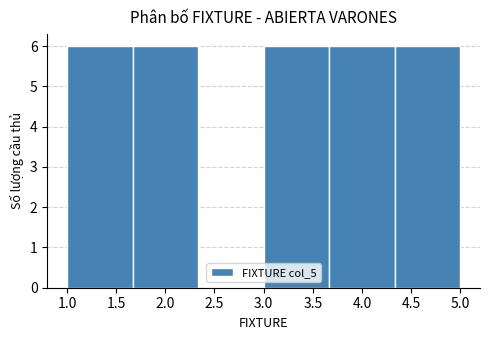

Reading left to right, list every bar in this chart as the range it spans on the x-axis followed by its height. Neither the bar edges nor the heights are printed on the chart, so give them approximately, as read against the axes.

1.00 to 1.65: 6
1.65 to 2.35: 6
2.35 to 3.00: 0
3.00 to 3.65: 6
3.65 to 4.35: 6
4.35 to 5.00: 6